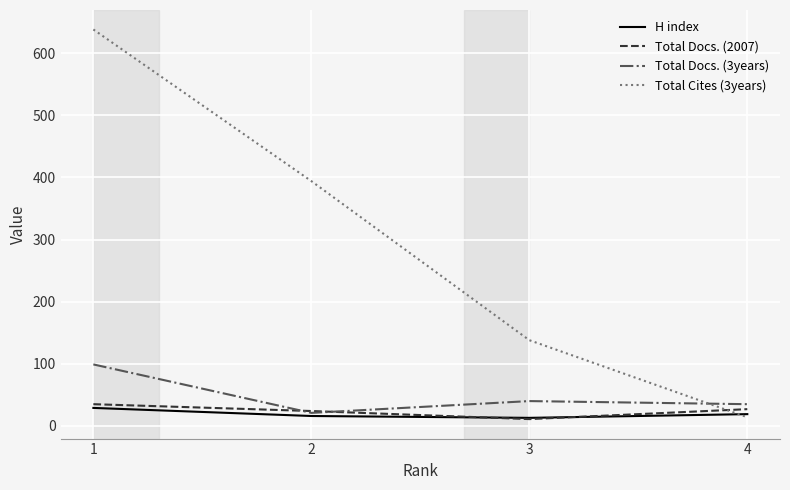

After their last crossing, which series has the higher values: Total Cites (3years) or H index?

H index